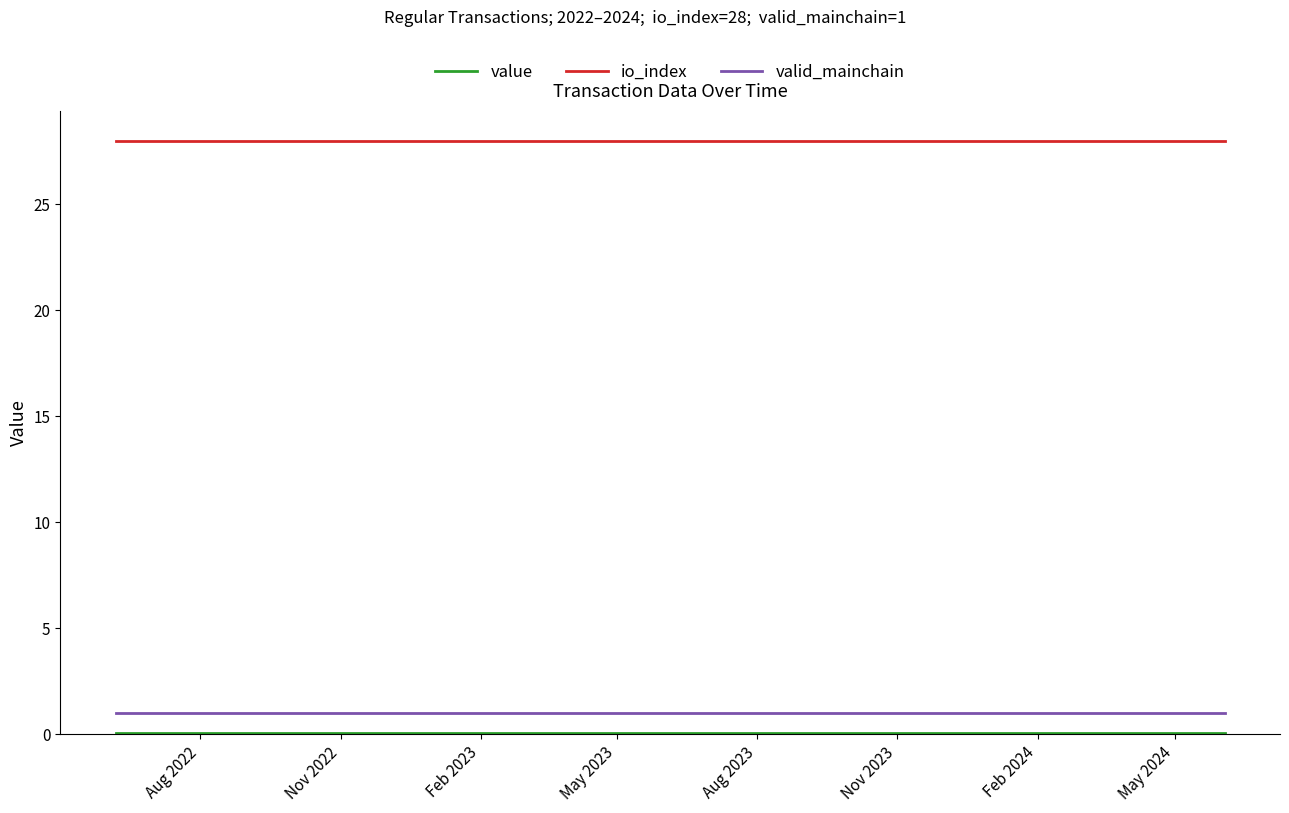

True or false: io_index and valid_mainchain cross at least once.

False